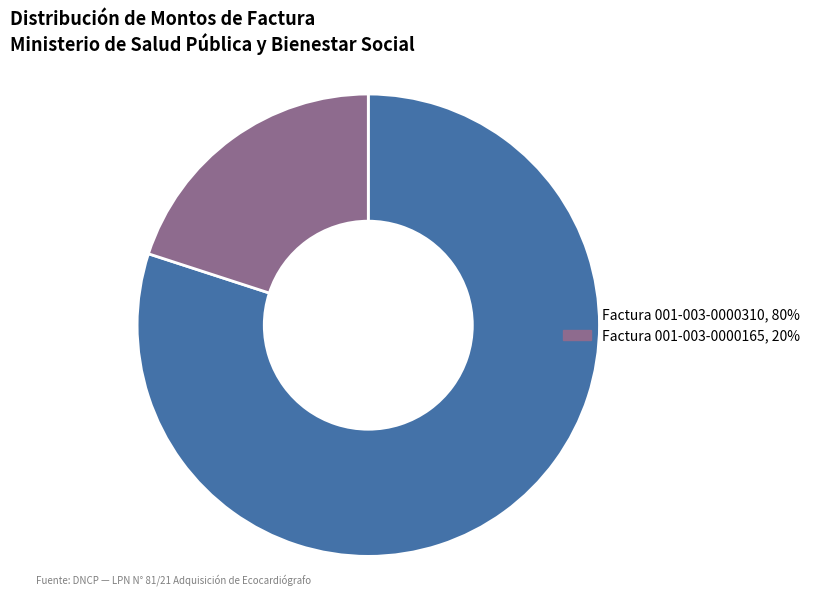

How many segments does this pie chart have?

2